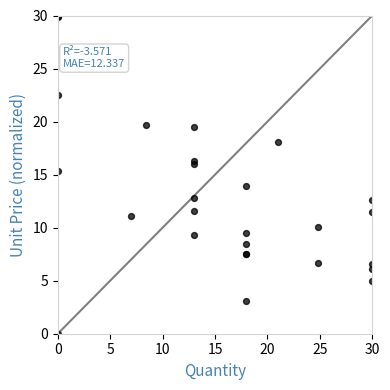

What Y value in the scatter plot is closest to 15?

15.3